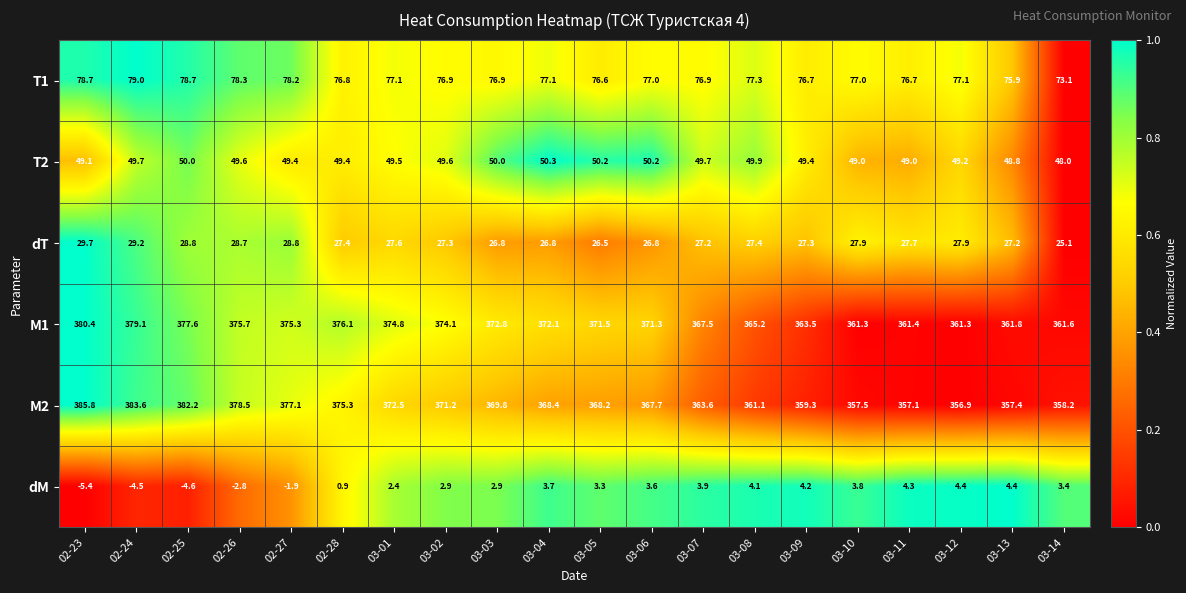

Which series has the largest range (max minus min)?

M2